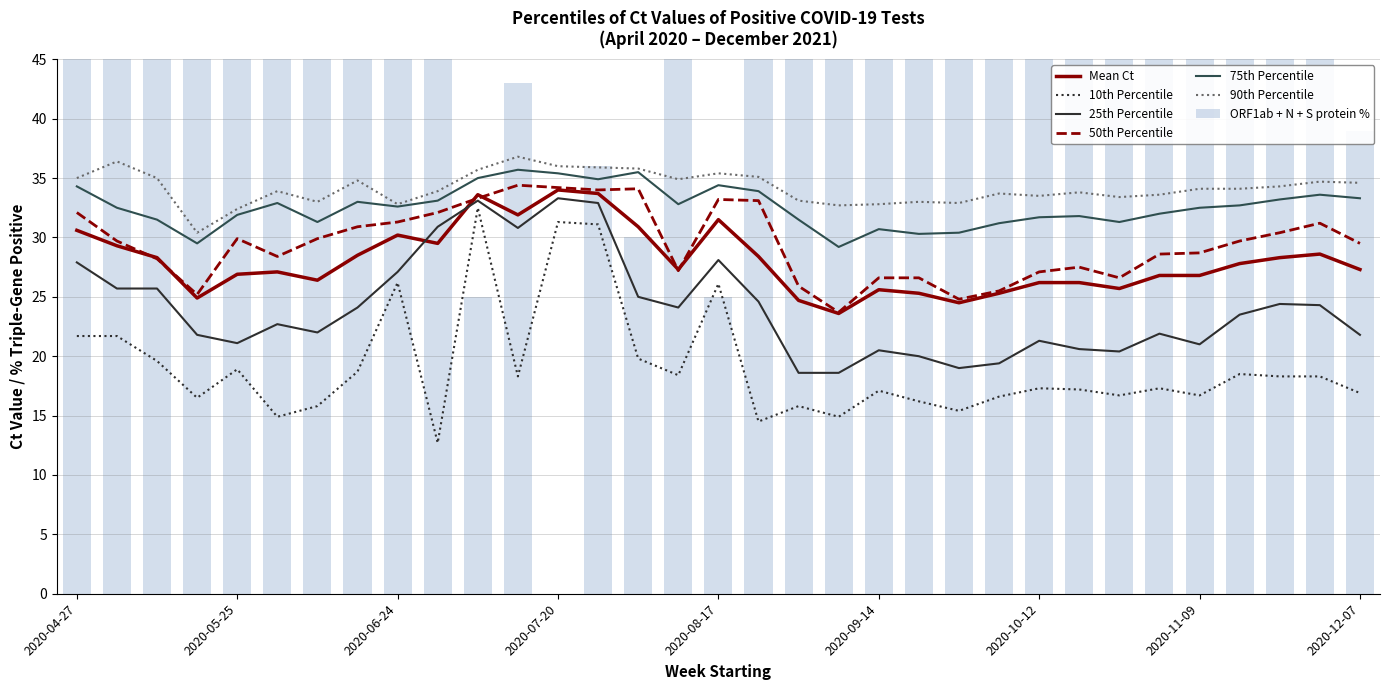

Reading left to right, list all the values displayed in this chart.

Mean Ct: 2020-04-27=30.6	2020-05-04=29.3	2020-05-11=28.3	2020-05-18=24.9	2020-05-25=26.9	2020-06-03=27.1	2020-06-09=26.4	2020-06-15=28.5	2020-06-24=30.2	2020-06-30=29.5	2020-07-07=33.6	2020-07-14=31.9	2020-07-20=34.0	2020-07-27=33.7	2020-08-03=30.9	2020-08-10=27.3	2020-08-17=31.5	2020-08-24=28.4	2020-08-31=24.7	2020-09-07=23.6	2020-09-14=25.6	2020-09-21=25.3	2020-09-28=24.5	2020-10-05=25.3	2020-10-12=26.2	2020-10-19=26.2	2020-10-26=25.7	2020-11-02=26.8	2020-11-09=26.8	2020-11-16=27.8	2020-11-23=28.3	2020-11-30=28.6	2020-12-07=27.3
10th Percentile: 2020-04-27=21.7	2020-05-04=21.7	2020-05-11=19.6	2020-05-18=16.5	2020-05-25=18.9	2020-06-03=14.9	2020-06-09=15.8	2020-06-15=18.7	2020-06-24=26.2	2020-06-30=12.7	2020-07-07=32.5	2020-07-14=18.3	2020-07-20=31.3	2020-07-27=31.1	2020-08-03=19.8	2020-08-10=18.4	2020-08-17=26.1	2020-08-24=14.5	2020-08-31=15.8	2020-09-07=14.9	2020-09-14=17.1	2020-09-21=16.2	2020-09-28=15.4	2020-10-05=16.6	2020-10-12=17.3	2020-10-19=17.2	2020-10-26=16.7	2020-11-02=17.3	2020-11-09=16.7	2020-11-16=18.5	2020-11-23=18.3	2020-11-30=18.3	2020-12-07=16.9
25th Percentile: 2020-04-27=27.9	2020-05-04=25.7	2020-05-11=25.7	2020-05-18=21.8	2020-05-25=21.1	2020-06-03=22.7	2020-06-09=22.0	2020-06-15=24.1	2020-06-24=27.1	2020-06-30=30.9	2020-07-07=33.1	2020-07-14=30.8	2020-07-20=33.3	2020-07-27=32.9	2020-08-03=25.0	2020-08-10=24.1	2020-08-17=28.1	2020-08-24=24.6	2020-08-31=18.6	2020-09-07=18.6	2020-09-14=20.5	2020-09-21=20.0	2020-09-28=19.0	2020-10-05=19.4	2020-10-12=21.3	2020-10-19=20.6	2020-10-26=20.4	2020-11-02=21.9	2020-11-09=21.0	2020-11-16=23.5	2020-11-23=24.4	2020-11-30=24.3	2020-12-07=21.8
50th Percentile: 2020-04-27=32.1	2020-05-04=29.7	2020-05-11=28.2	2020-05-18=25.2	2020-05-25=29.9	2020-06-03=28.4	2020-06-09=29.9	2020-06-15=30.9	2020-06-24=31.3	2020-06-30=32.1	2020-07-07=33.3	2020-07-14=34.4	2020-07-20=34.2	2020-07-27=34.0	2020-08-03=34.1	2020-08-10=27.2	2020-08-17=33.2	2020-08-24=33.1	2020-08-31=25.9	2020-09-07=23.7	2020-09-14=26.6	2020-09-21=26.6	2020-09-28=24.8	2020-10-05=25.5	2020-10-12=27.1	2020-10-19=27.5	2020-10-26=26.6	2020-11-02=28.6	2020-11-09=28.7	2020-11-16=29.7	2020-11-23=30.4	2020-11-30=31.2	2020-12-07=29.5
75th Percentile: 2020-04-27=34.3	2020-05-04=32.5	2020-05-11=31.5	2020-05-18=29.5	2020-05-25=31.9	2020-06-03=32.9	2020-06-09=31.3	2020-06-15=33.0	2020-06-24=32.6	2020-06-30=33.1	2020-07-07=35.0	2020-07-14=35.7	2020-07-20=35.4	2020-07-27=34.9	2020-08-03=35.5	2020-08-10=32.8	2020-08-17=34.4	2020-08-24=33.9	2020-08-31=31.5	2020-09-07=29.2	2020-09-14=30.7	2020-09-21=30.3	2020-09-28=30.4	2020-10-05=31.2	2020-10-12=31.7	2020-10-19=31.8	2020-10-26=31.3	2020-11-02=32.0	2020-11-09=32.5	2020-11-16=32.7	2020-11-23=33.2	2020-11-30=33.6	2020-12-07=33.3
90th Percentile: 2020-04-27=35.0	2020-05-04=36.4	2020-05-11=35.0	2020-05-18=30.4	2020-05-25=32.4	2020-06-03=33.9	2020-06-09=33.0	2020-06-15=34.8	2020-06-24=32.8	2020-06-30=33.9	2020-07-07=35.7	2020-07-14=36.8	2020-07-20=36.0	2020-07-27=35.9	2020-08-03=35.8	2020-08-10=34.9	2020-08-17=35.4	2020-08-24=35.1	2020-08-31=33.1	2020-09-07=32.7	2020-09-14=32.8	2020-09-21=33.0	2020-09-28=32.9	2020-10-05=33.7	2020-10-12=33.5	2020-10-19=33.8	2020-10-26=33.4	2020-11-02=33.6	2020-11-09=34.1	2020-11-16=34.1	2020-11-23=34.3	2020-11-30=34.7	2020-12-07=34.6